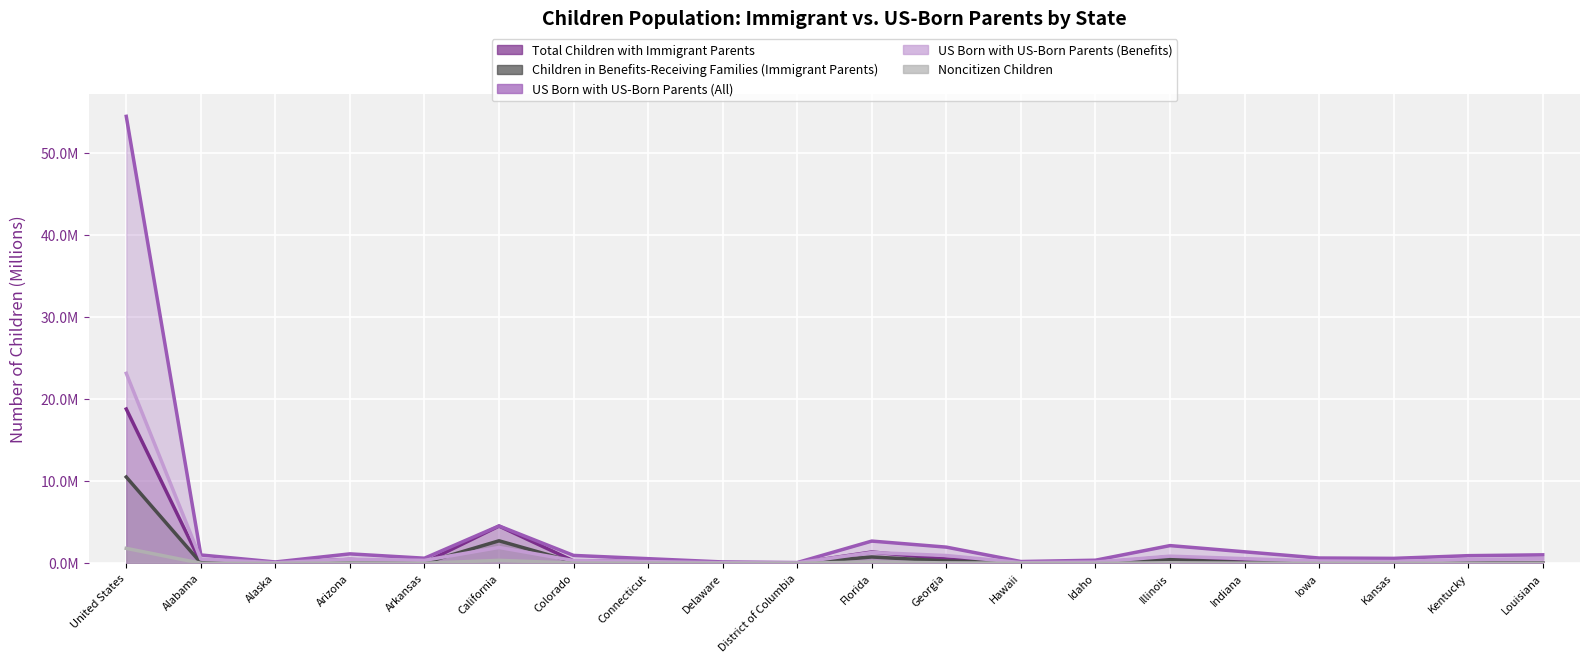

Reading left to right, extract all data points from this chart.

Total Children with Immigrant Parents: 18.8	0.1	0.0	0.5	0.1	4.5	0.3	0.2	0.0	0.0	1.4	0.5	0.1	0.1	0.8	0.2	0.1	0.1	0.1	0.1
Children in Benefits-Receiving Families (Immigrant Parents): 10.5	0.1	0.0	0.3	0.1	2.7	0.2	0.1	0.0	0.0	0.8	0.3	0.0	0.0	0.5	0.1	0.0	0.1	0.0	0.0
US Born with US-Born Parents (All): 54.5	1.0	0.2	1.1	0.6	4.6	1.0	0.6	0.2	0.1	2.7	2.0	0.2	0.4	2.2	1.4	0.6	0.6	0.9	1.0
US Born with US-Born Parents (Benefits): 23.2	0.5	0.1	0.5	0.4	1.9	0.3	0.2	0.1	0.1	1.3	0.9	0.1	0.1	0.9	0.6	0.3	0.2	0.5	0.6
Noncitizen Children: 1.8	0.0	0.0	0.0	0.0	0.4	0.0	0.0	0.0	0.0	0.2	0.0	0.0	0.0	0.1	0.0	0.0	0.0	0.0	0.0